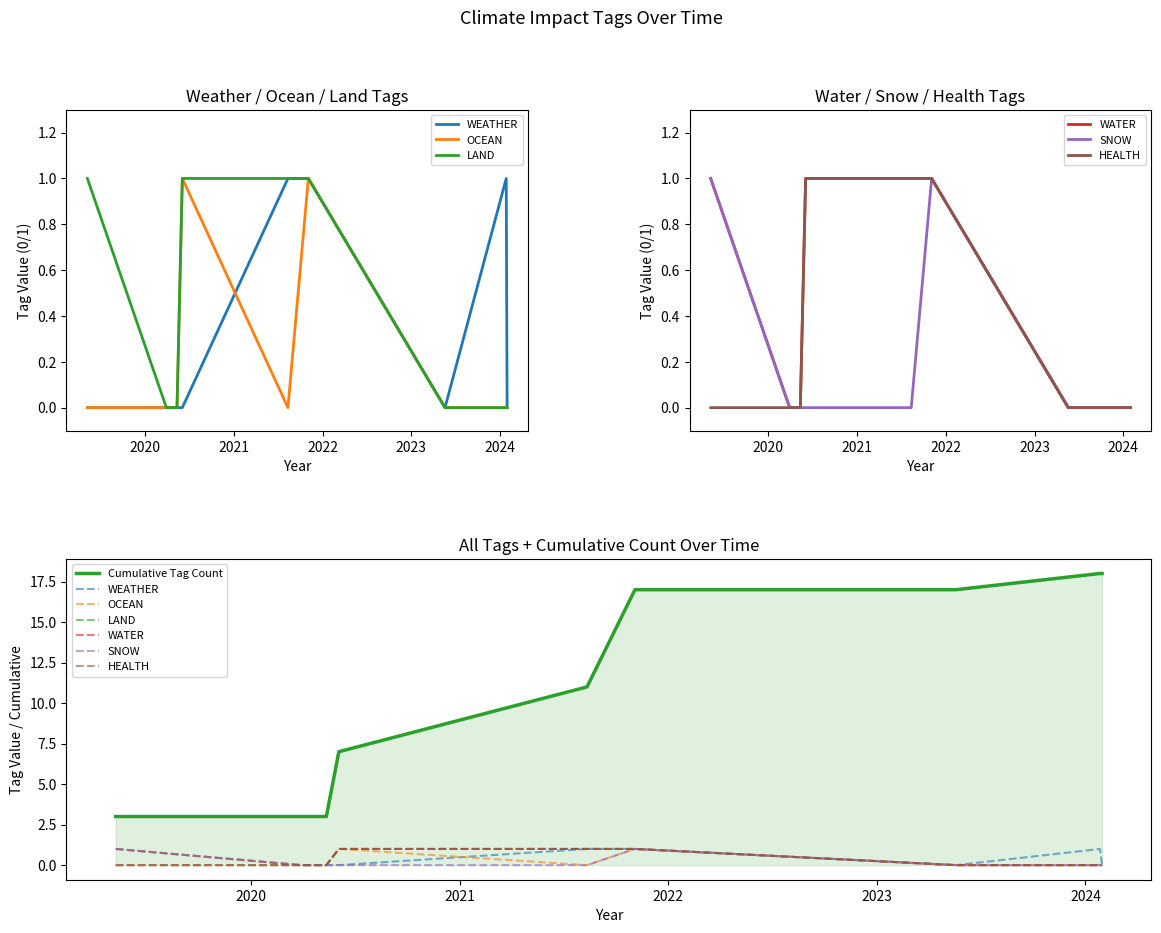

True or false: LAND and WATER cross at least once.

False